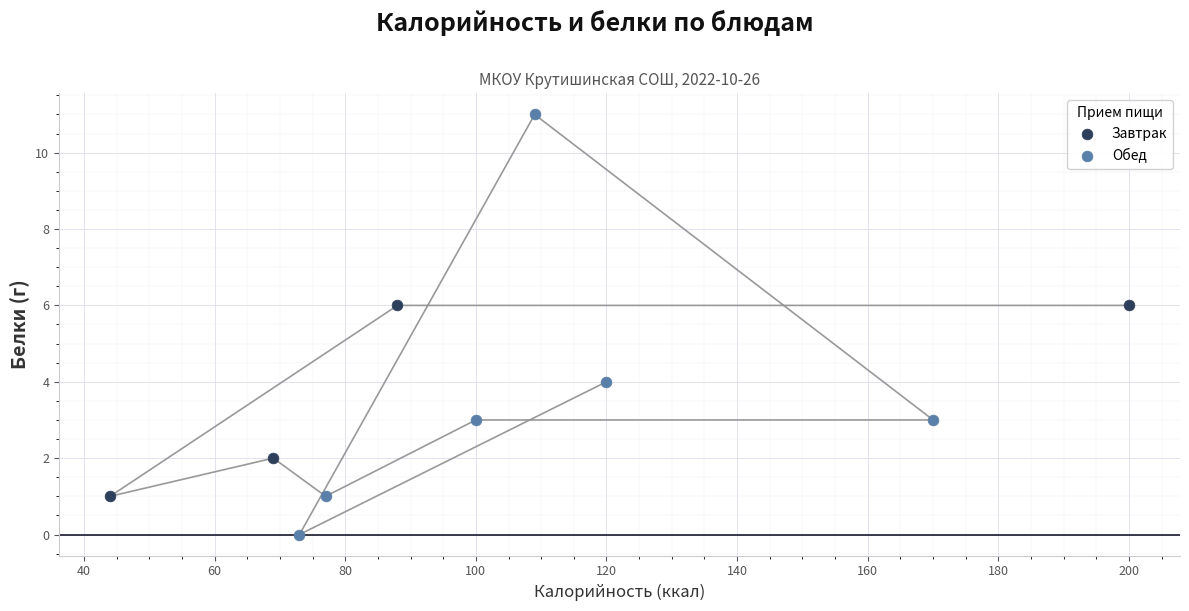

Which series reaches the maximum Y coordinate?

Обед